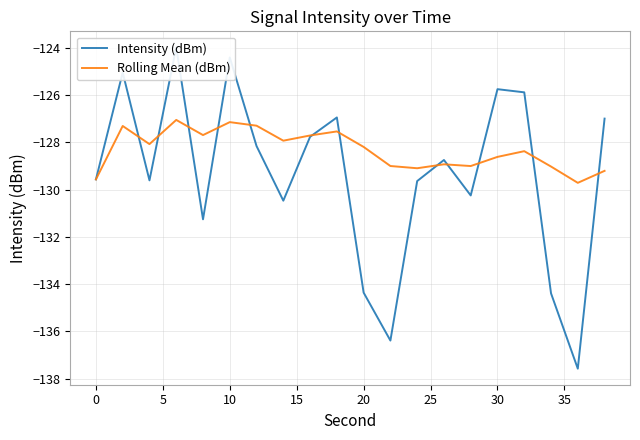

Rank the series by their average value, from highest to lowest.

Rolling Mean (dBm), Intensity (dBm)